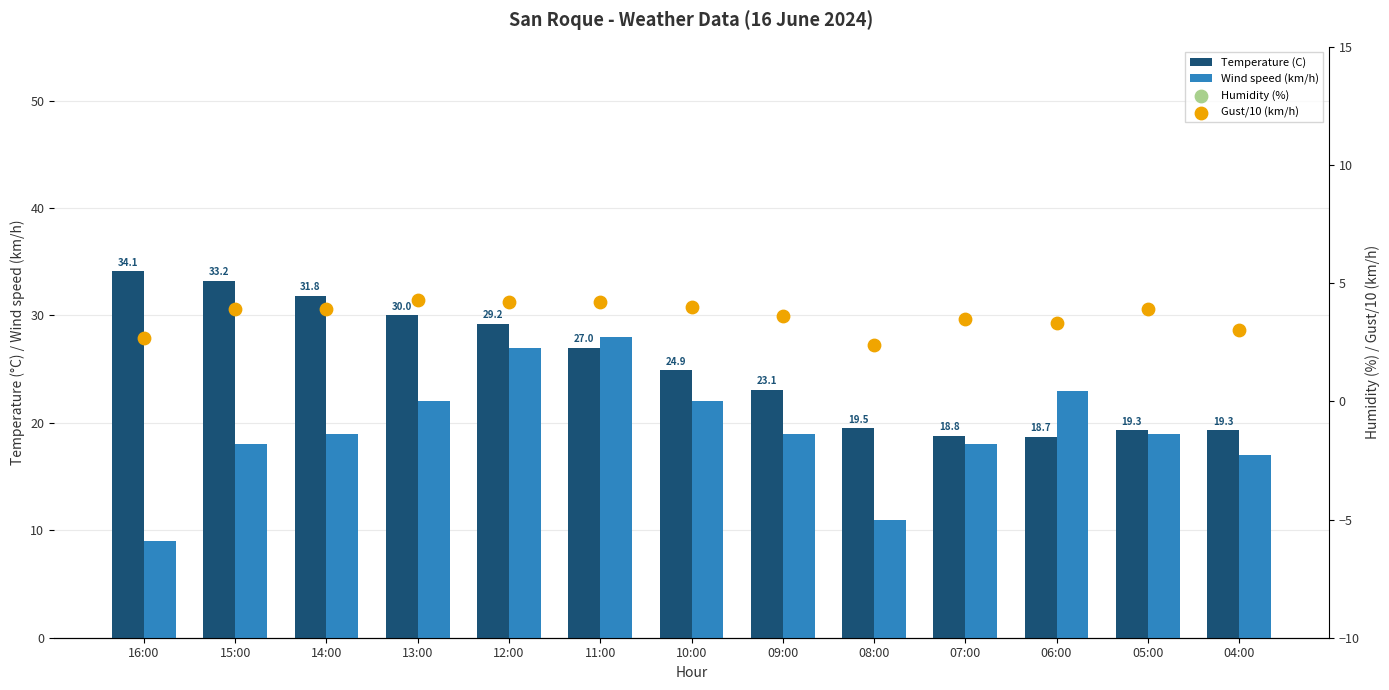

What are all the series names shown in the legend?

Temperature (C), Wind speed (km/h), Humidity (%), Gust/10 (km/h)